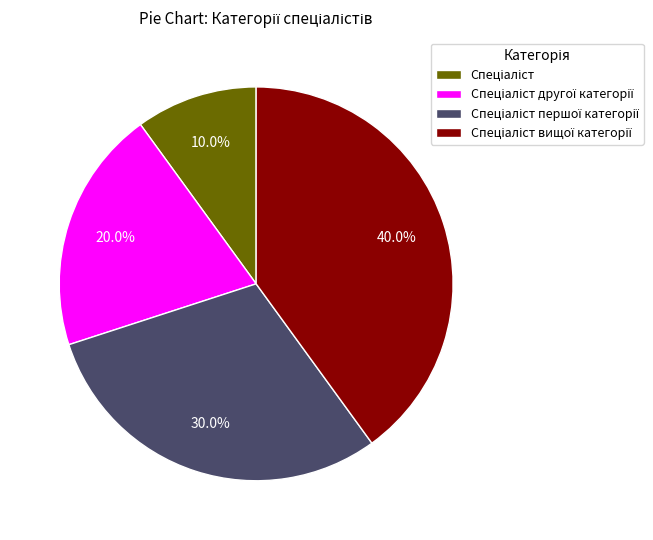

Is there a majority slice in this chart?

No